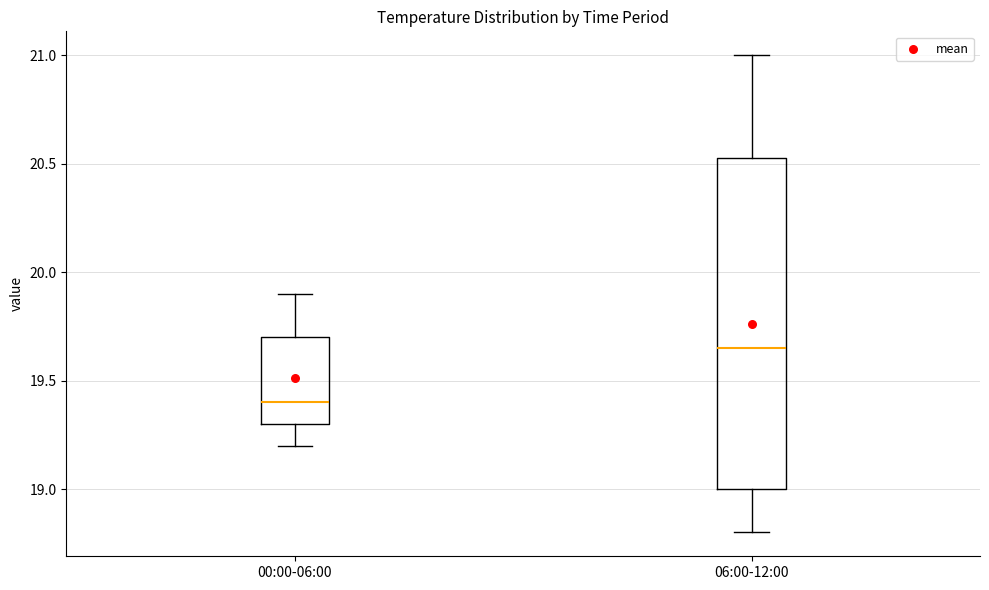

Reading left to right, read every box against the y-axis: the position of its median line, the range the box covers, and the ends of its whiskers. The values are not printed on the chart, so give them approximately, as read against the axis.

00:00-06:00: median 19.40, box 19.30 to 19.70, whiskers 19.20 to 19.90
06:00-12:00: median 19.65, box 19.00 to 20.55, whiskers 18.80 to 21.00